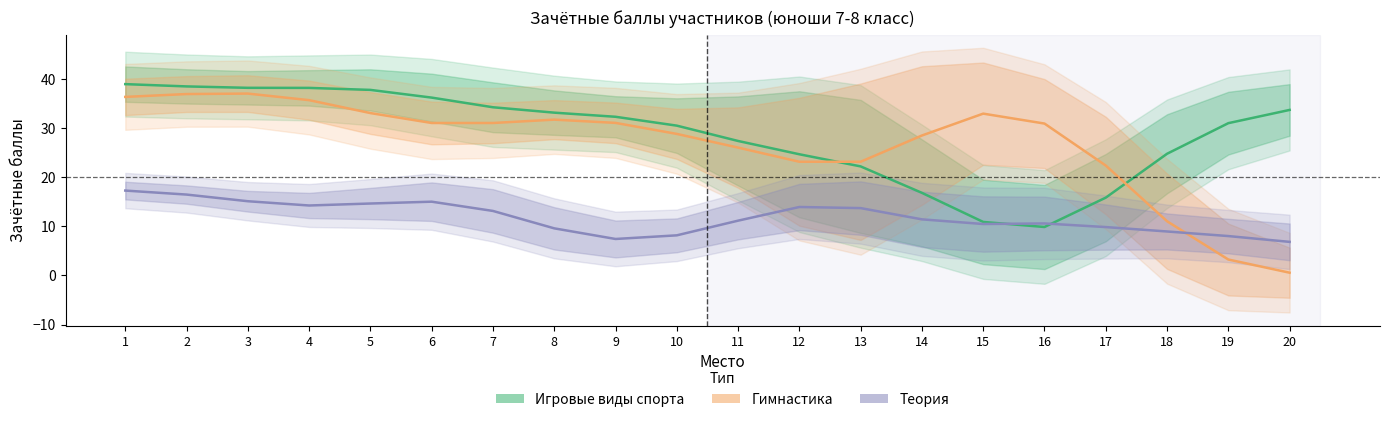

What is the value of the Игровые виды спорта point at the 17th from the left?

15.8